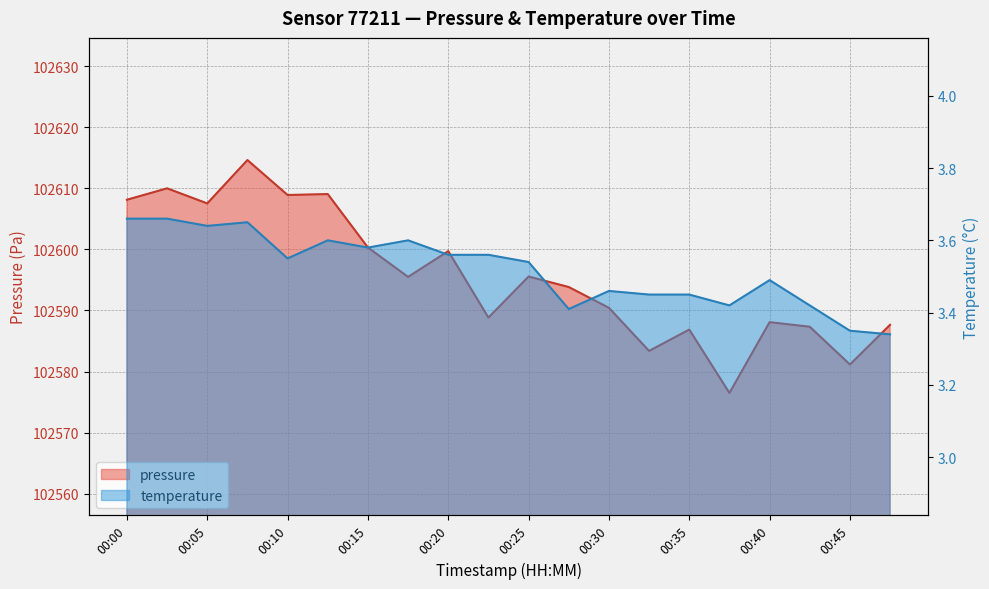

What is the sum of all pressure values?

2051913.5